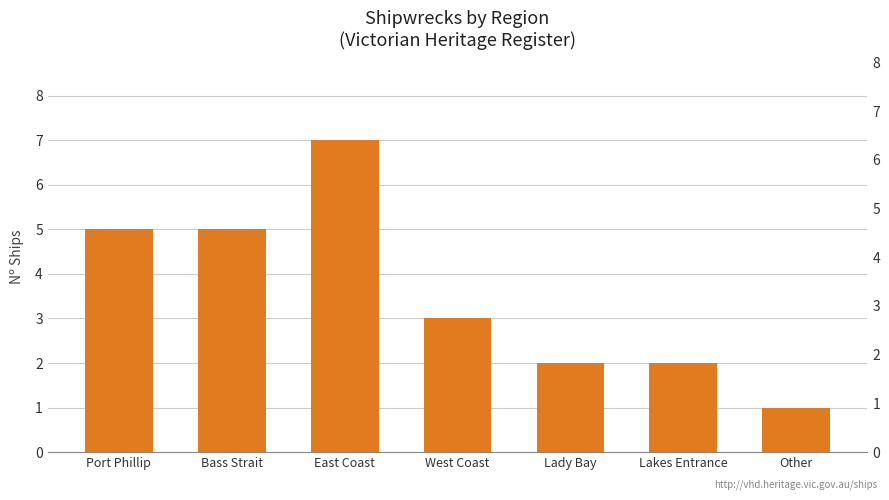

How many bars are there in total?

7